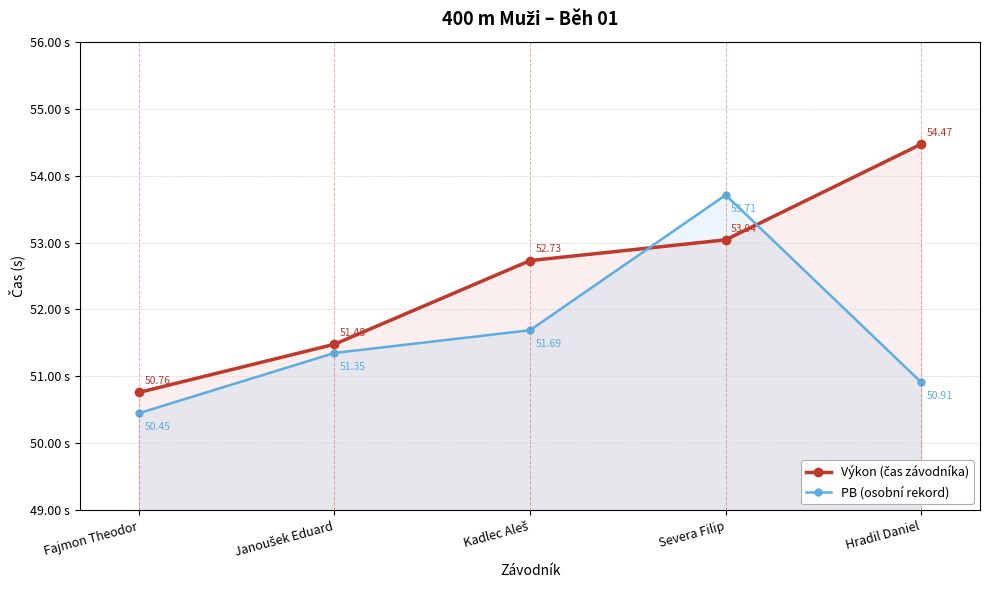

What is the sum of the PB (osobní rekord) values at Fajmon Theodor and Kadlec Aleš?

102.1